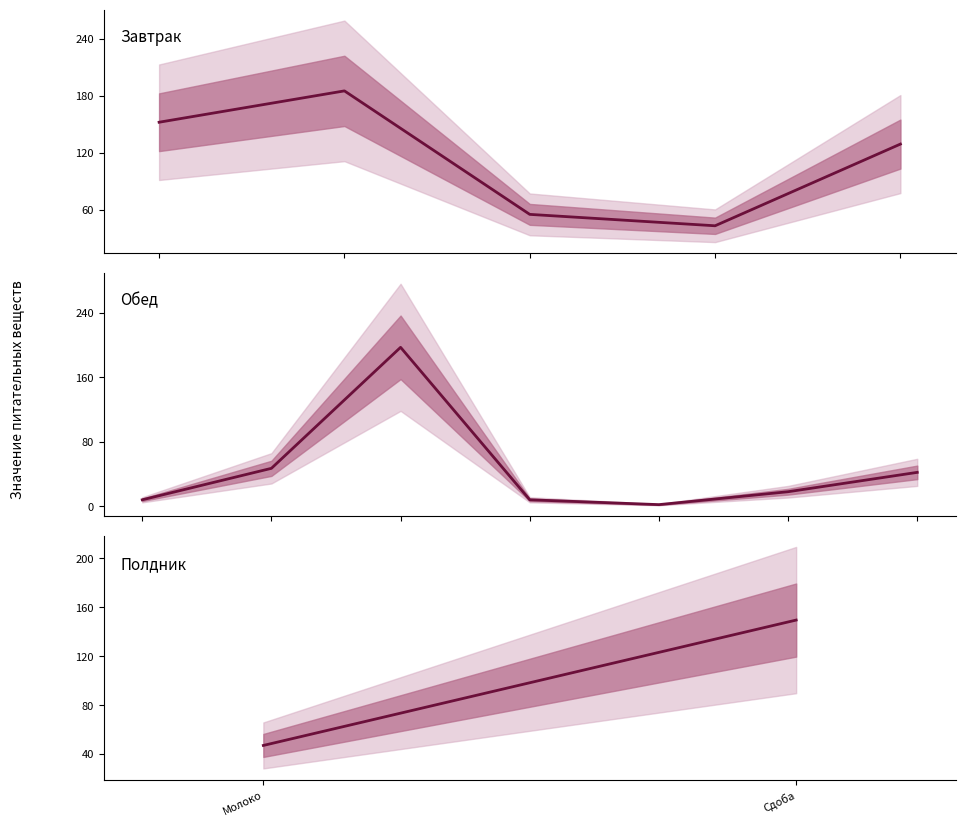

The Углеводы series shows 15.6 at Хлеб полезный. True or false?

False